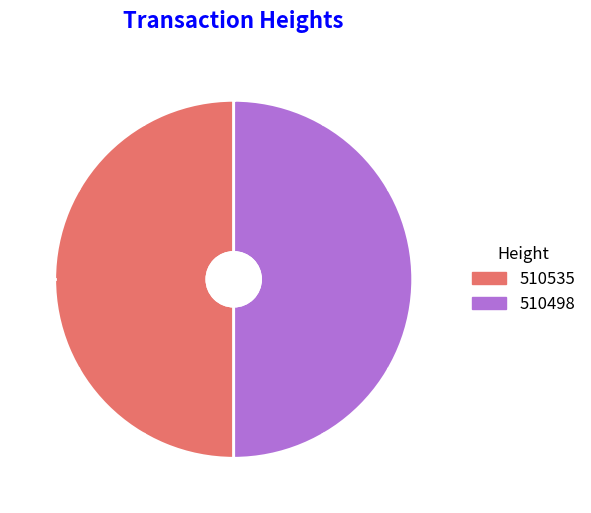

Combined, do 510498 and 510535 account for over 50%?

Yes